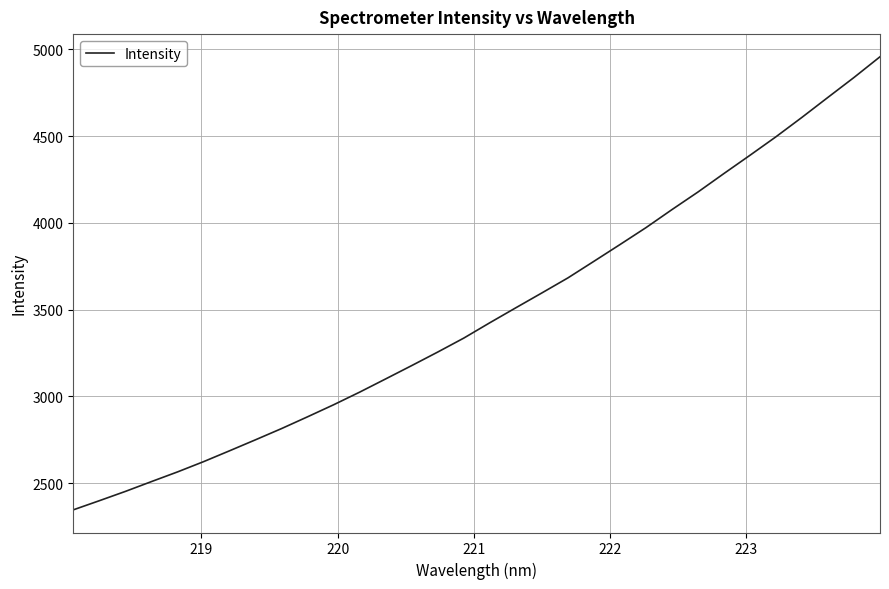

How many values are below 3424?

16